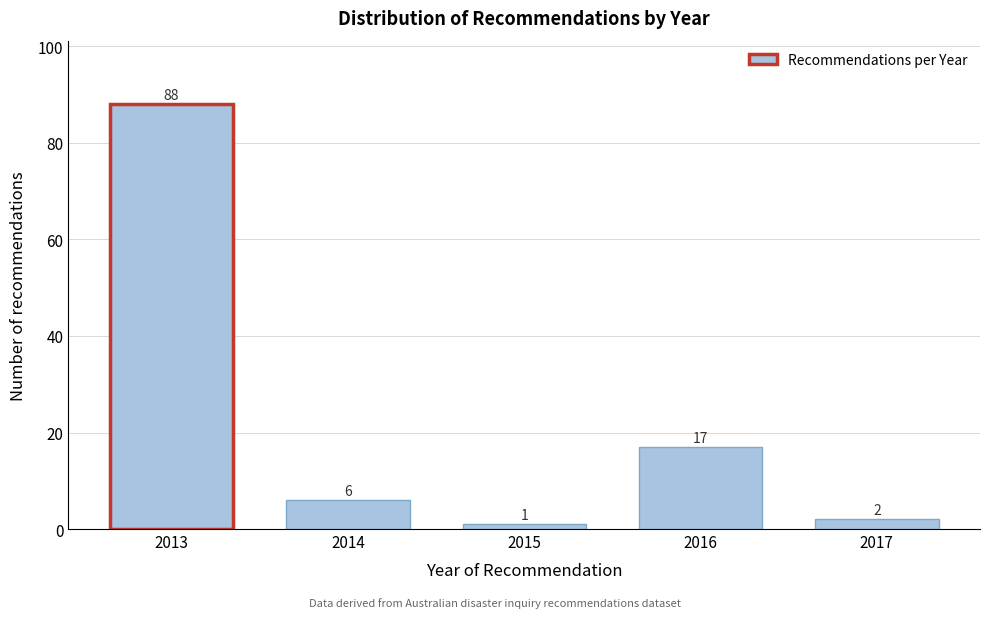

Reading left to right, extract all data points from this chart.

88	6	1	17	2